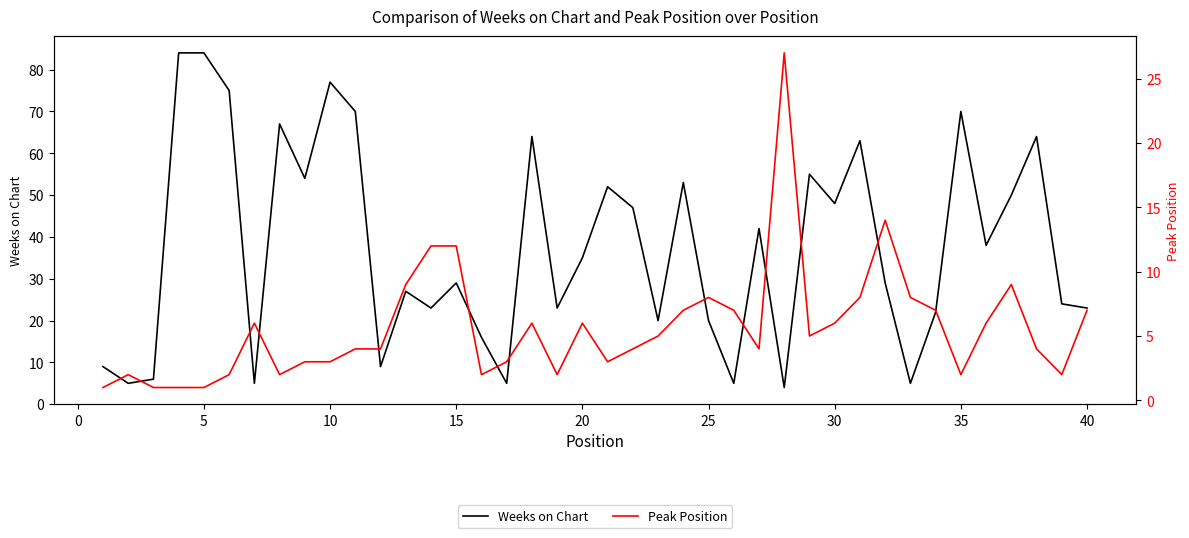

Is it true that Peak Position equals 5 at 35?

False